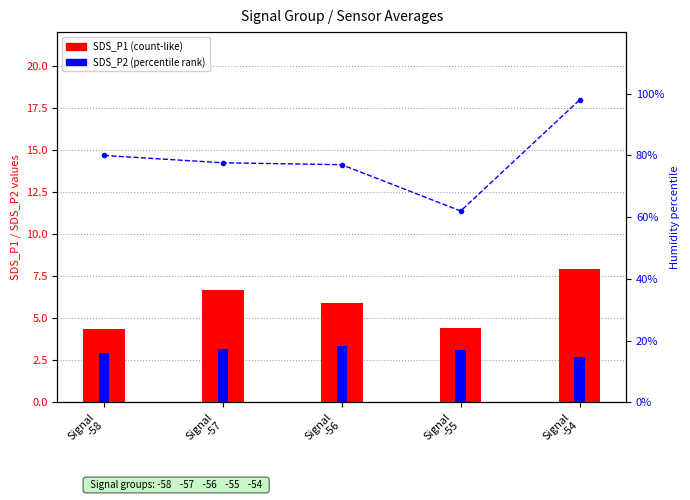

What is the sum of the Avg Humidity values at Signal
-58 and Signal
-54?

198.9